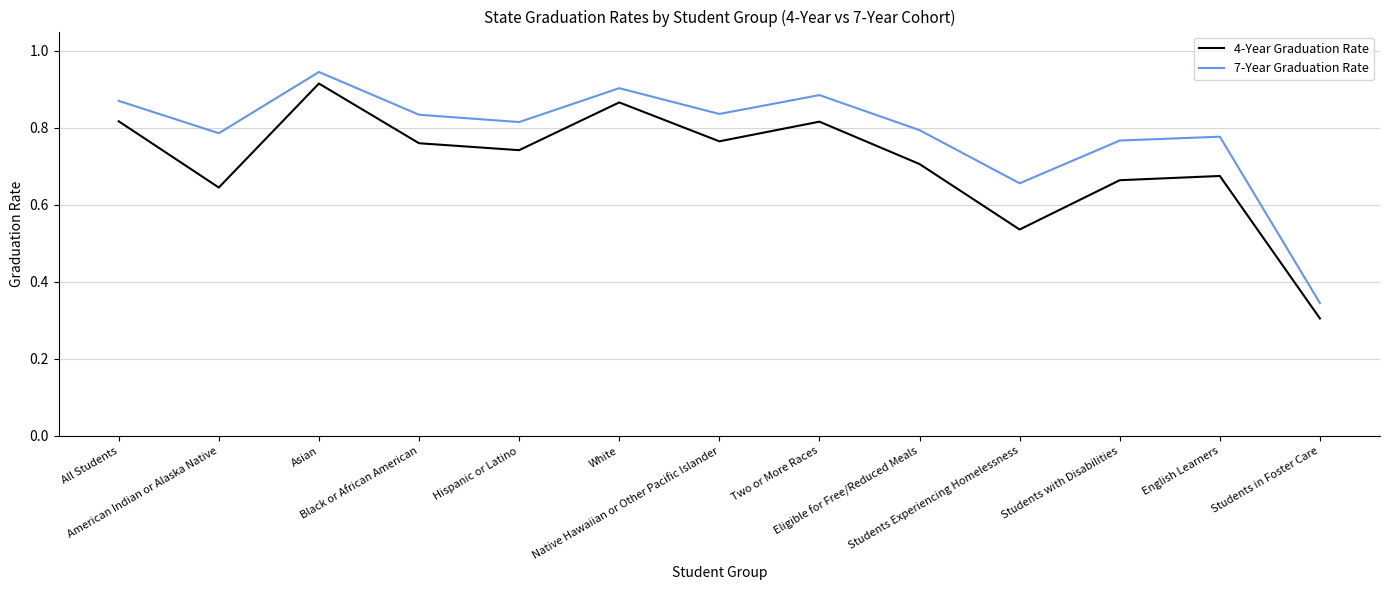

What is the spread (max minus min) of values at Eligible for Free/Reduced Meals?

0.1